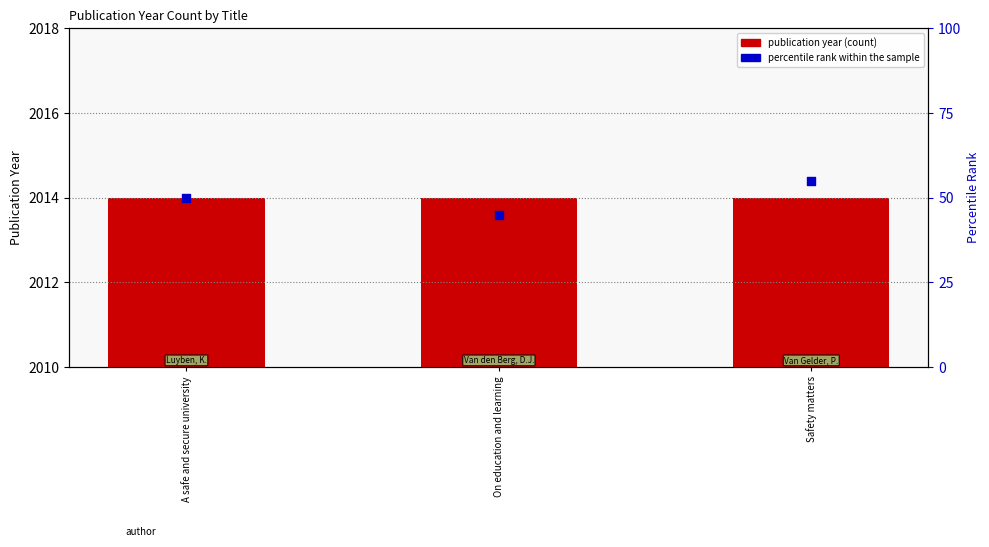

Which series contains the highest Y value?

publication year